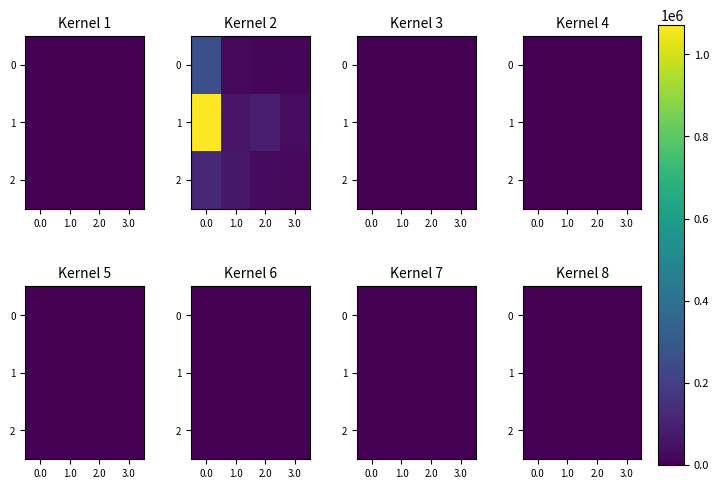

How many categories are shown in the chart?

4